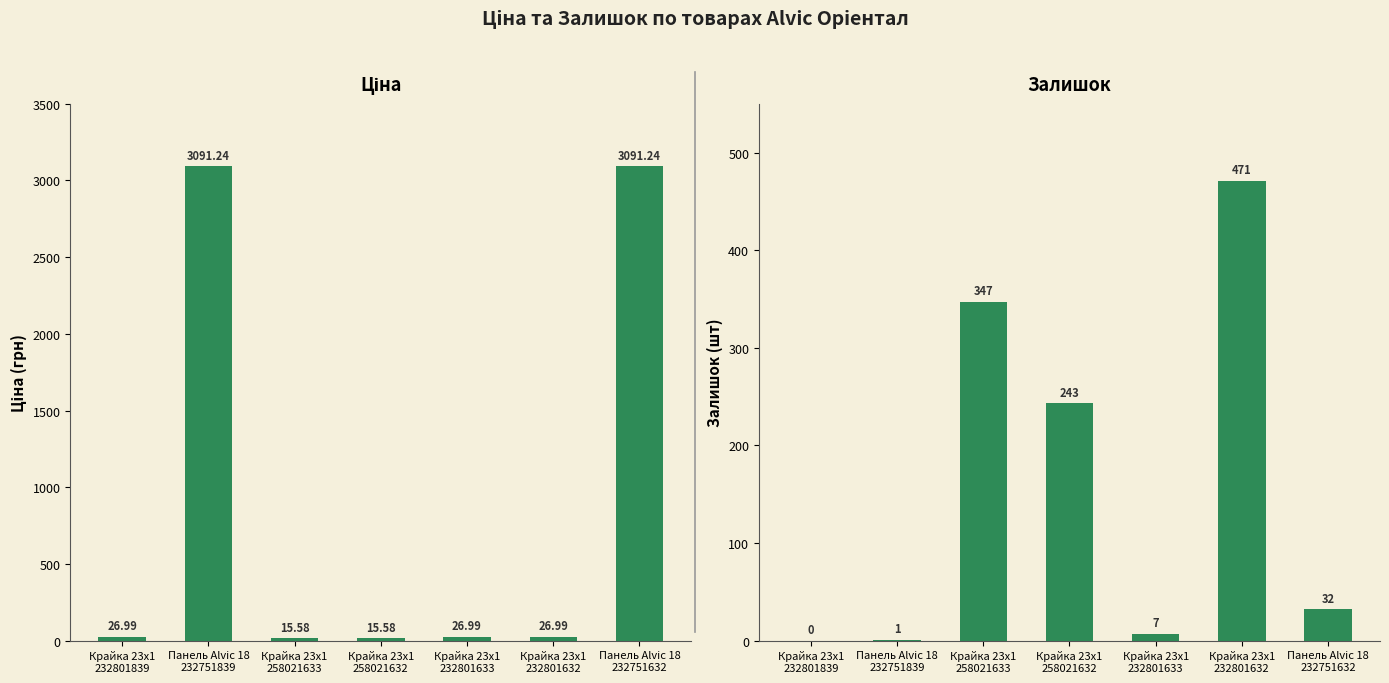

Rank the categories by Залишок value from highest to lowest.

Крайка 23x1
232801632, Крайка 23x1
258021633, Крайка 23x1
258021632, Панель Alvic 18
232751632, Крайка 23x1
232801633, Панель Alvic 18
232751839, Крайка 23x1
232801839